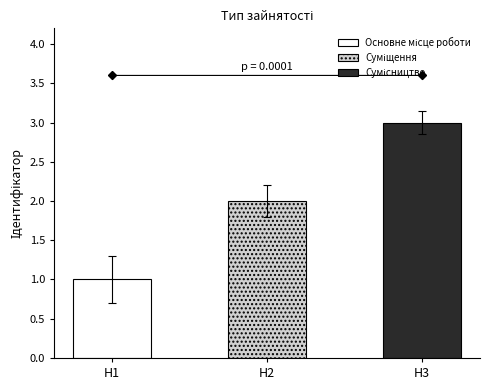

What is the sum of all values?

6